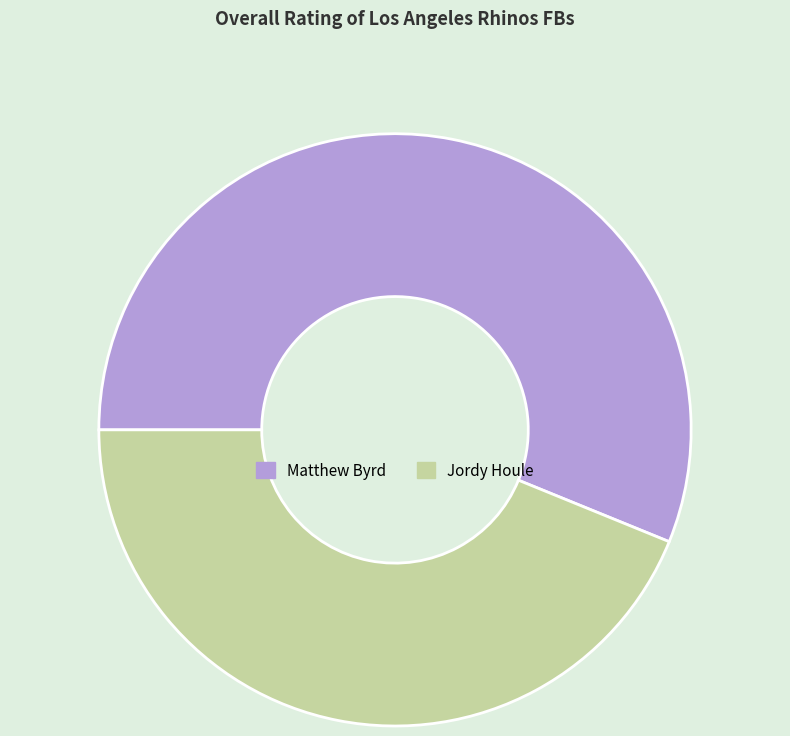

Approximately how many times larger is the value at Matthew Byrd compared to Jordy Houle?

1.3